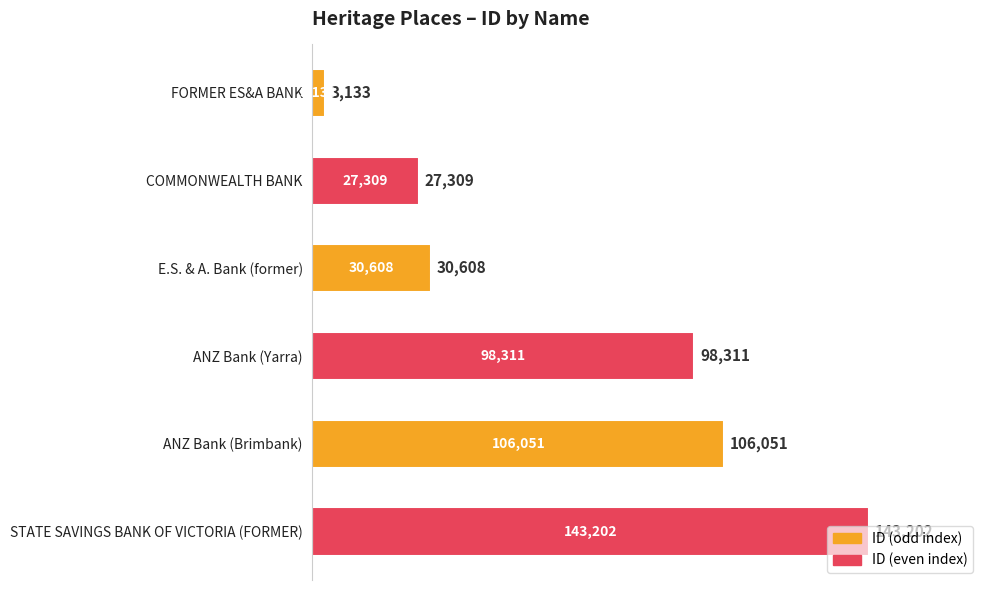

What is the sum of all values?

408614